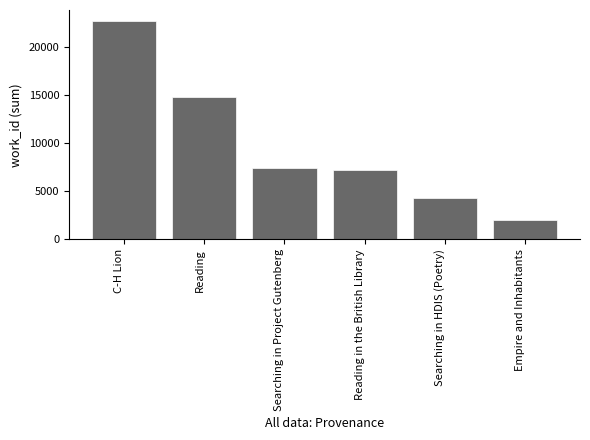

Count the number of categories in the chart.

6